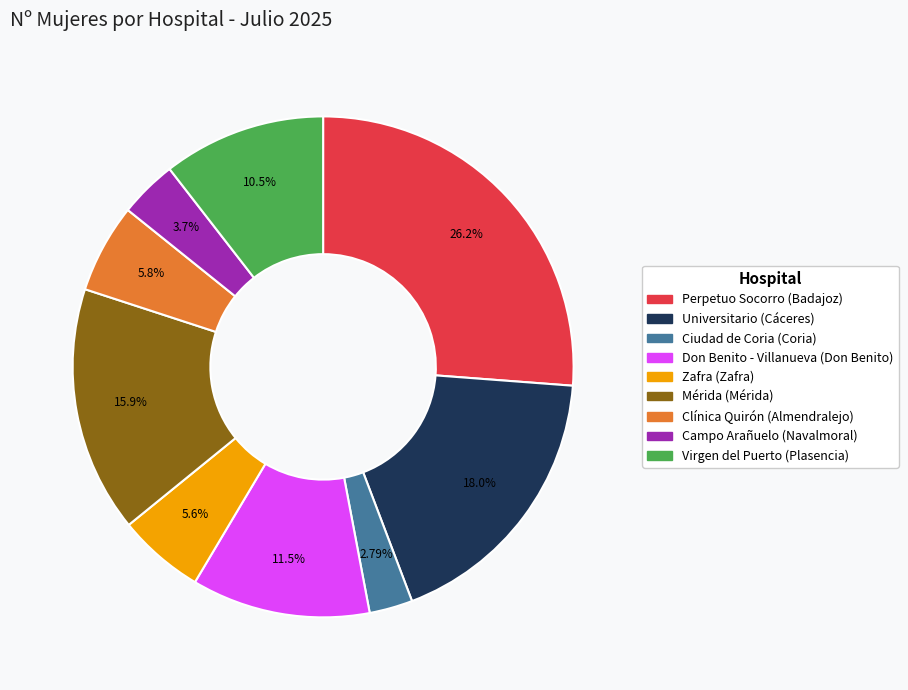

To the nearest percent, what is the difference between the largest and smallest slice percentages?

23%